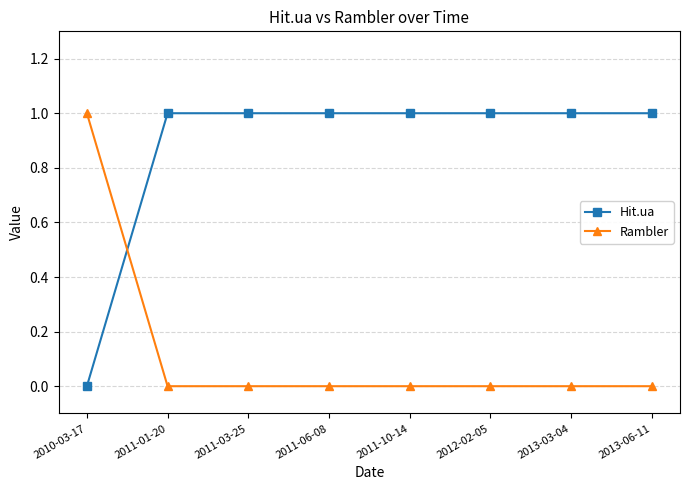

Is the value of Rambler at 2011-10-14 greater than the value of Hit.ua at 2013-06-11?

No